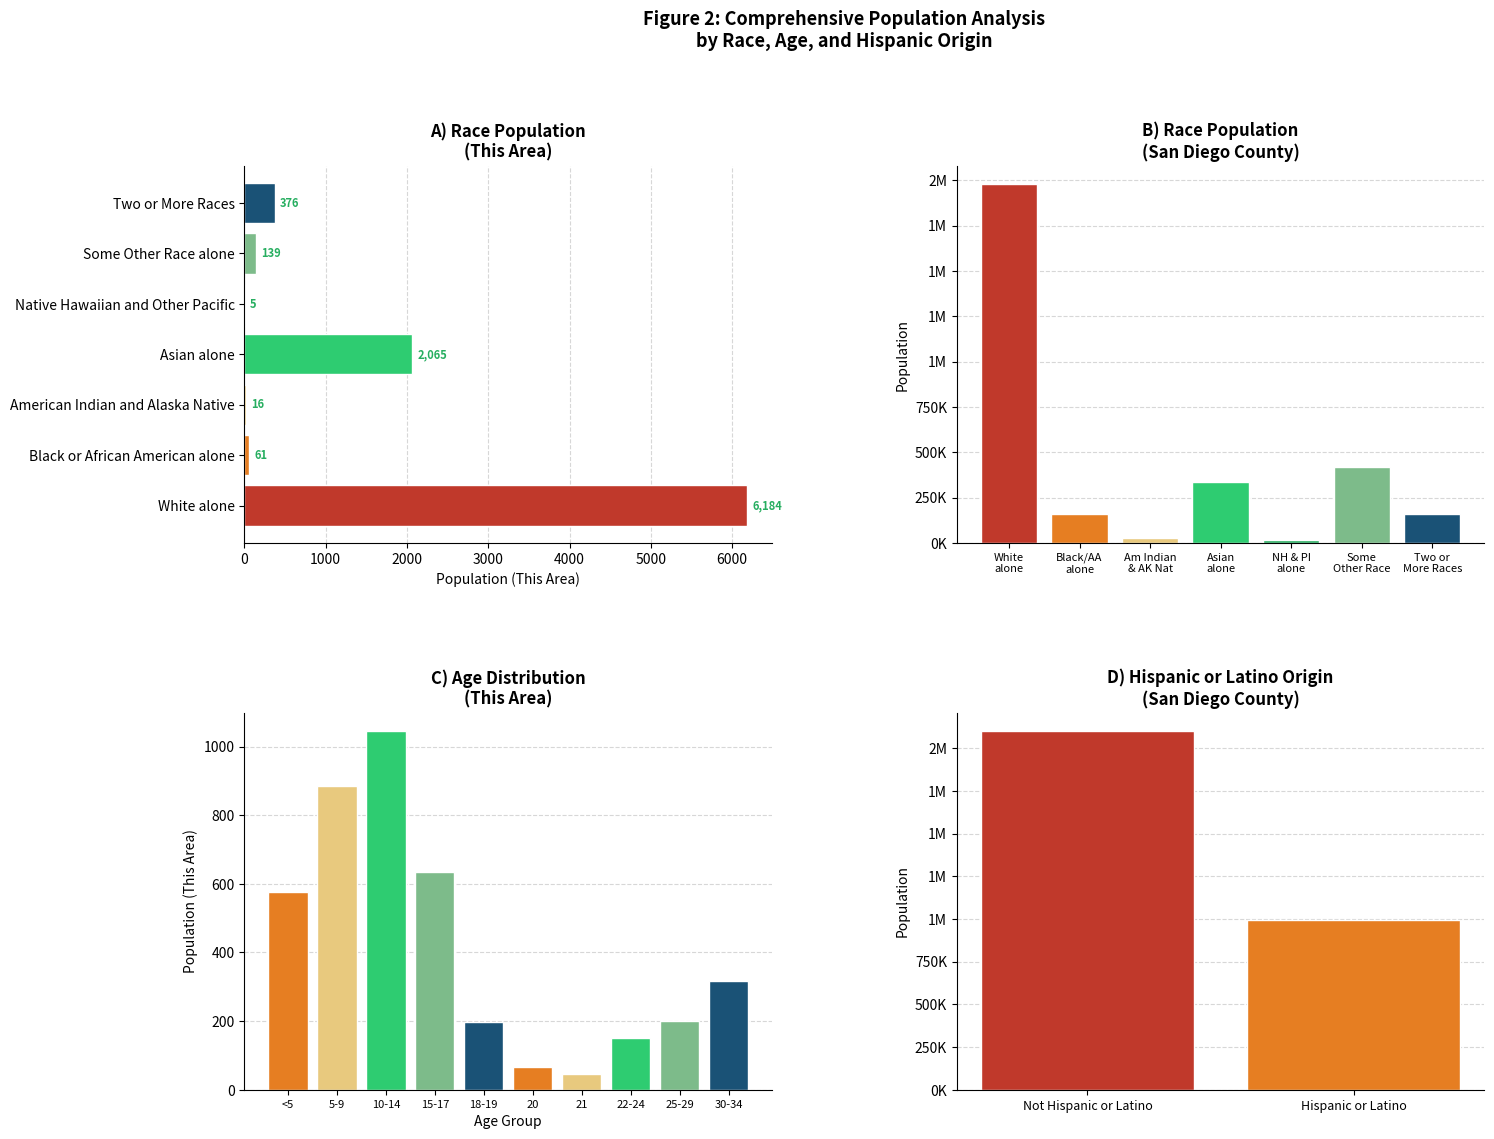

Are the bars grouped side by side (vs. stacked)?

Yes